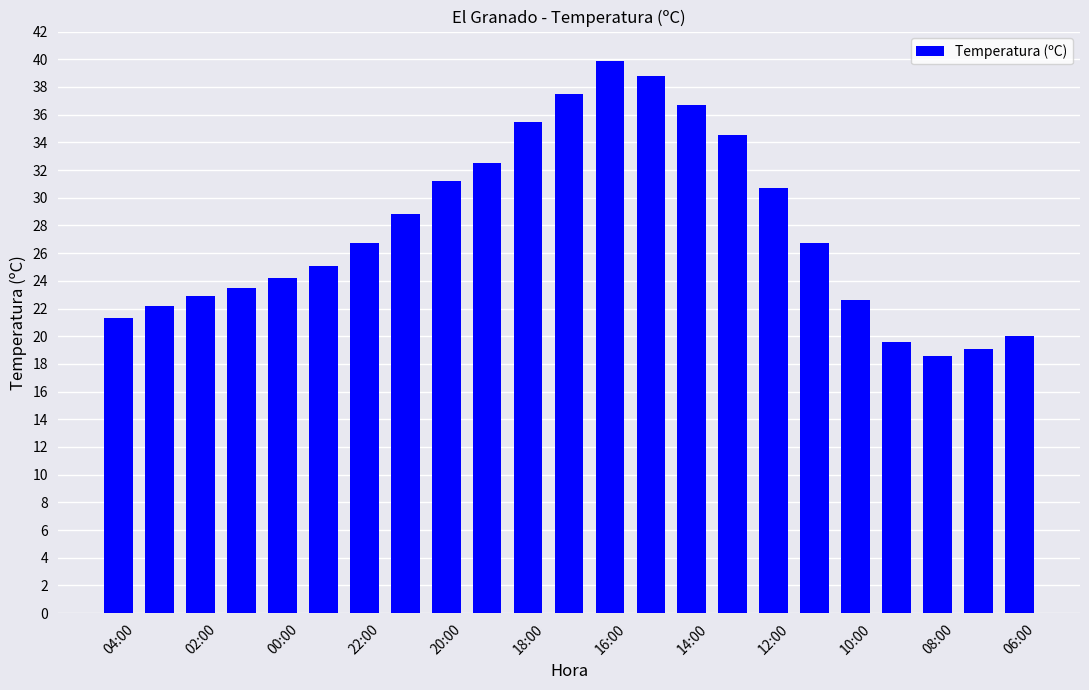

Does the chart contain any negative values?

No